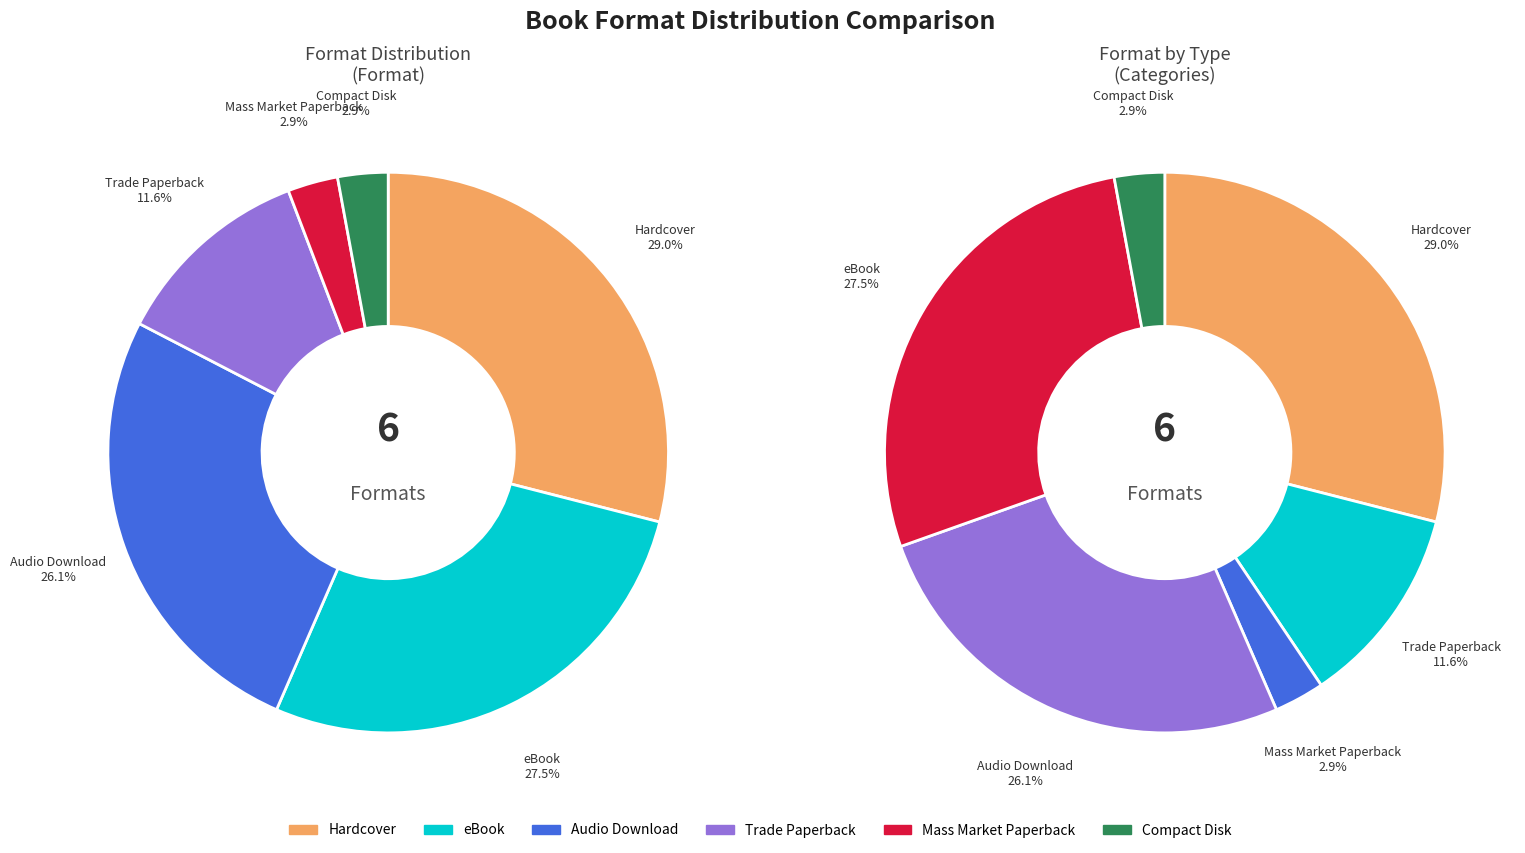

What is the ratio of the value at eBook to the value at Compact Disk?

9.5